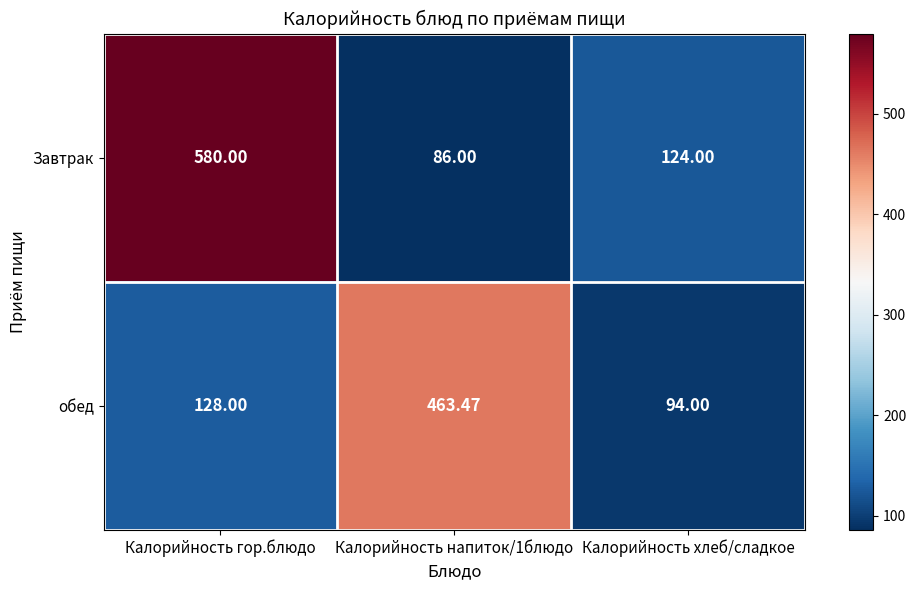

At which label is обед closest to 278?

Калорийность гор.блюдо